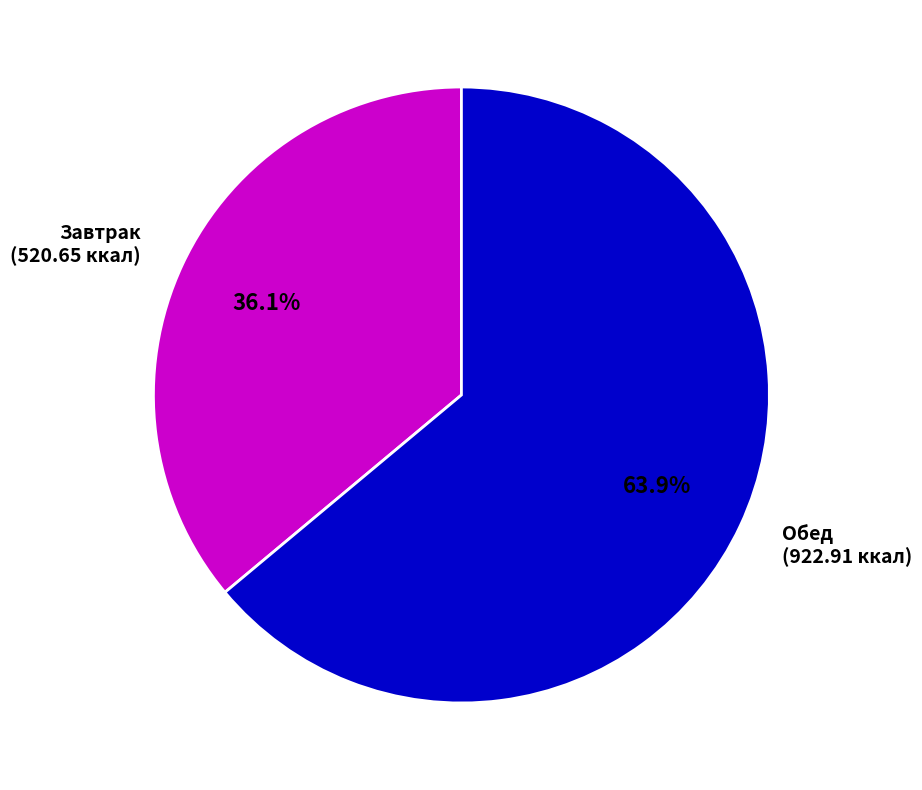

To the nearest percent, what is the difference between the Обед and Завтрак slice percentages?

28%